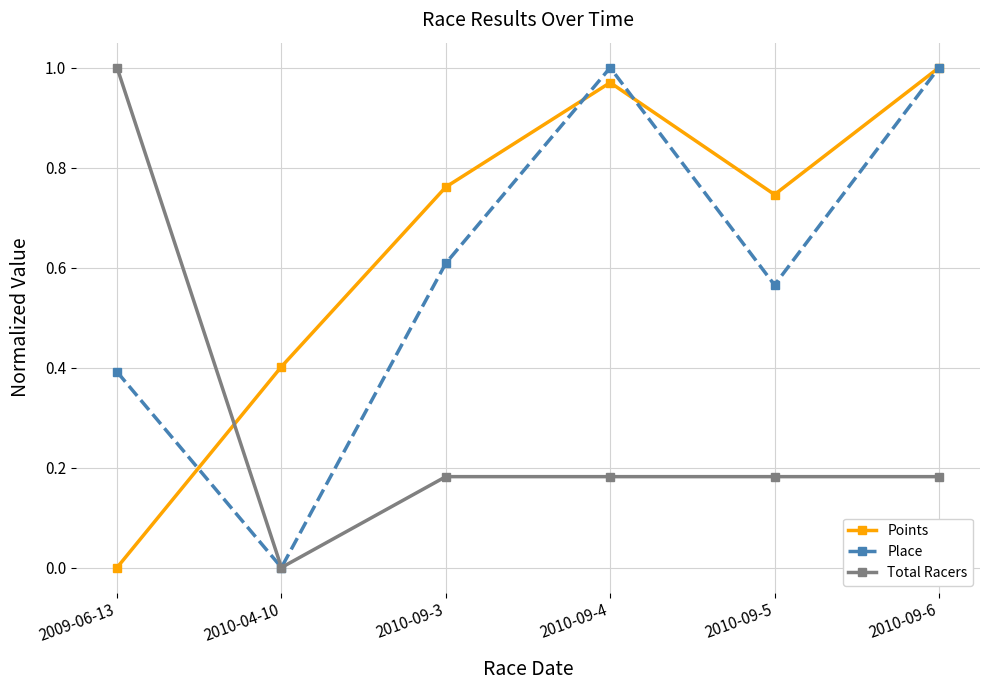

Where is Total Racers nearest to the value 0?

2010-04-10